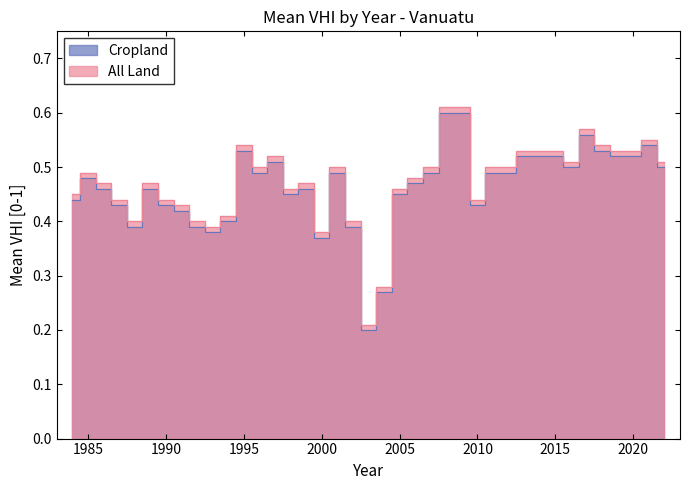

What is the total value across all series at 2016?

1.0